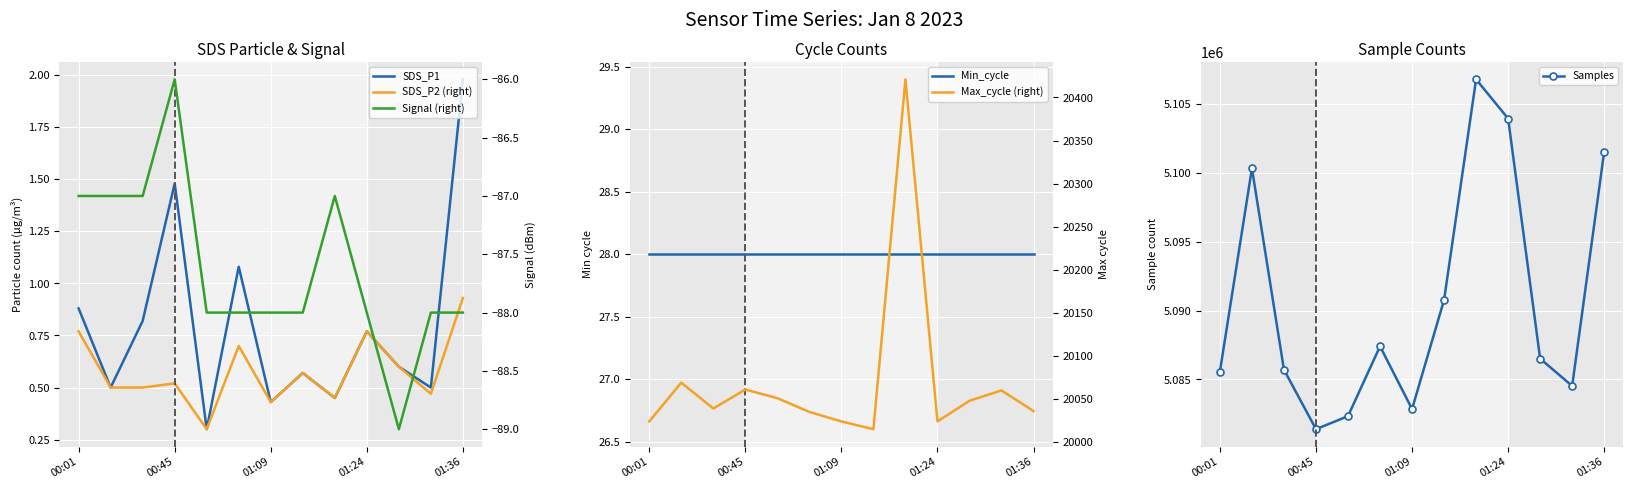

At how many categories does at least one series exceed 3580491?

13